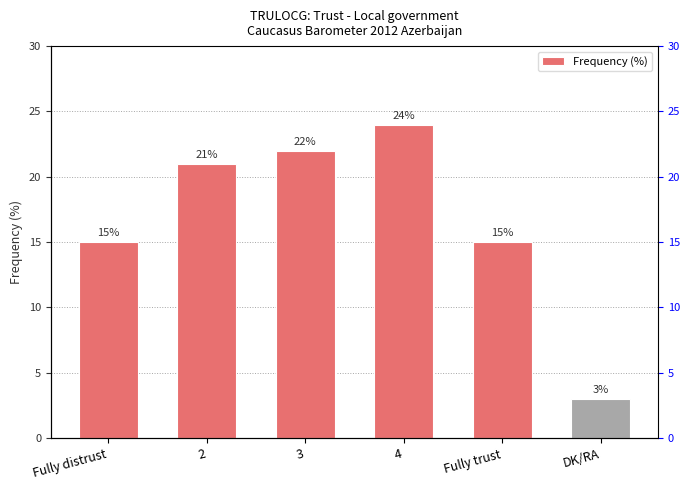

What is the difference between the values at 4 and DK/RA?

21